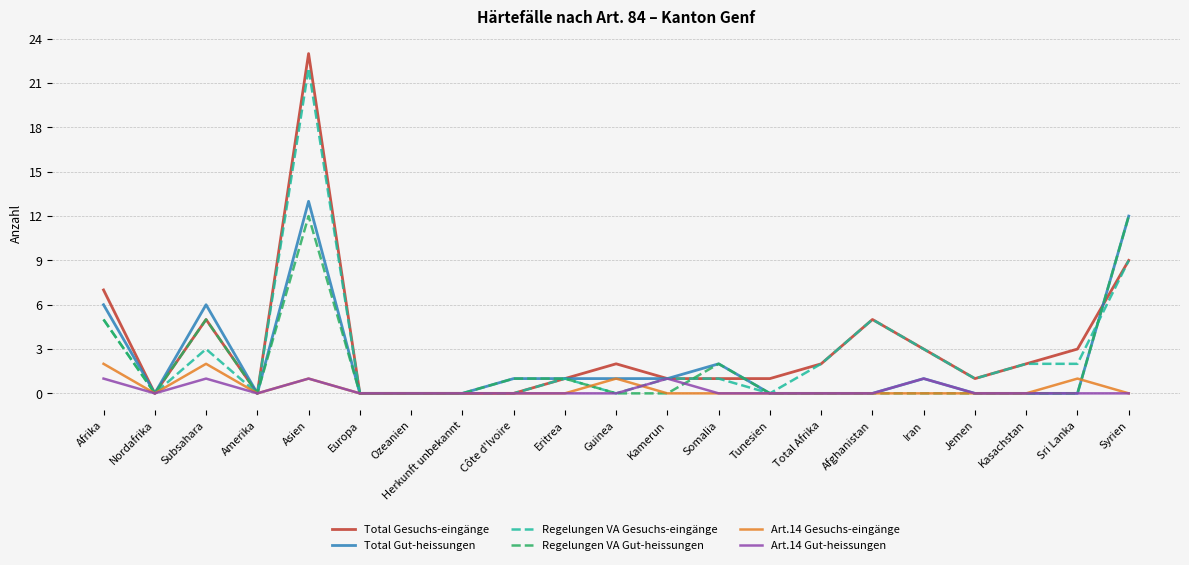

True or false: Total Gut-heissungen has a value of 2 at Iran.

False